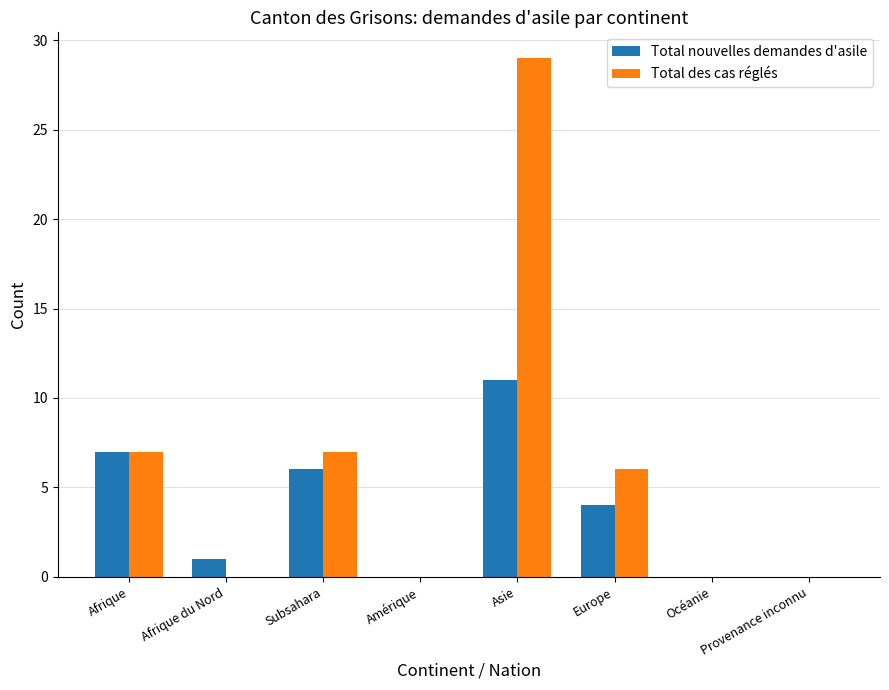

What is the highest value of the Total nouvelles demandes d'asile series?

11